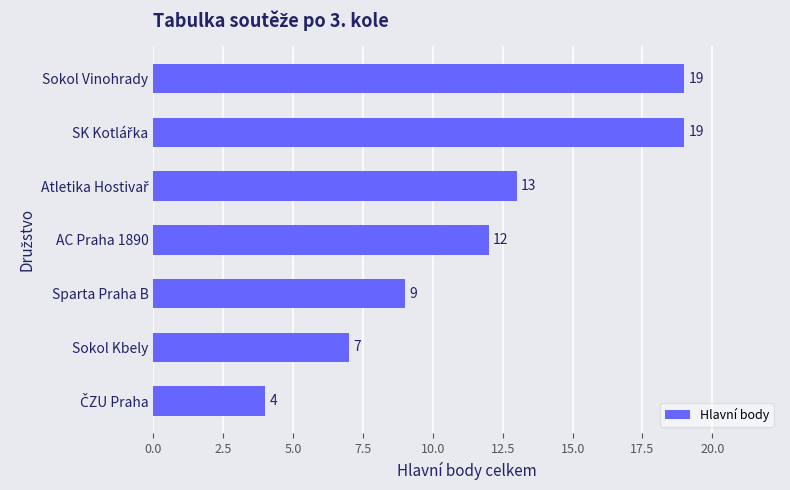

What is the maximum value shown in the chart?

19